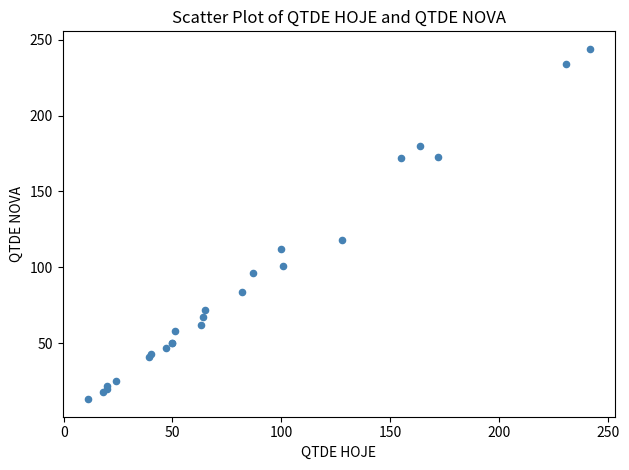

What Y value in the scatter plot is closest to 128?

118